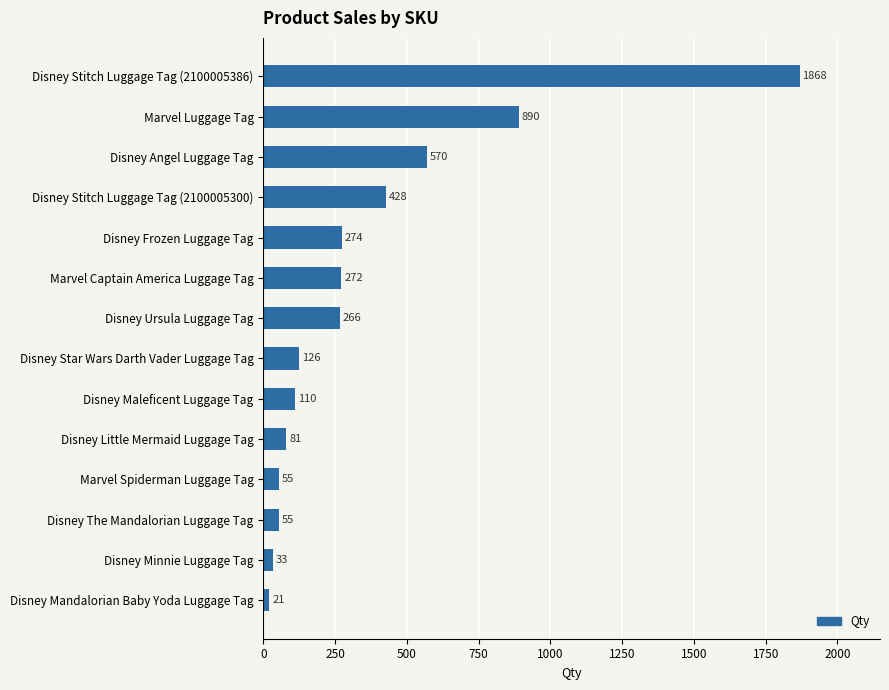

Is it true that the value at Disney Stitch Luggage Tag (2100005300) is 428?

True